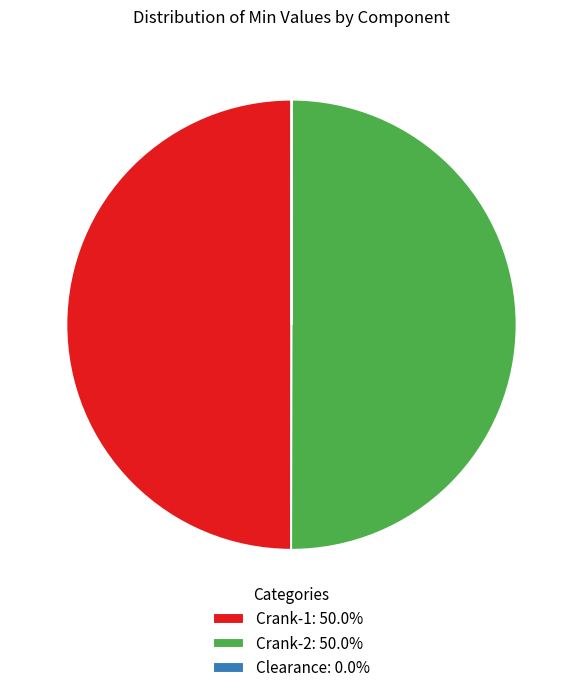

Which category has the biggest portion of the pie?

Crank-2